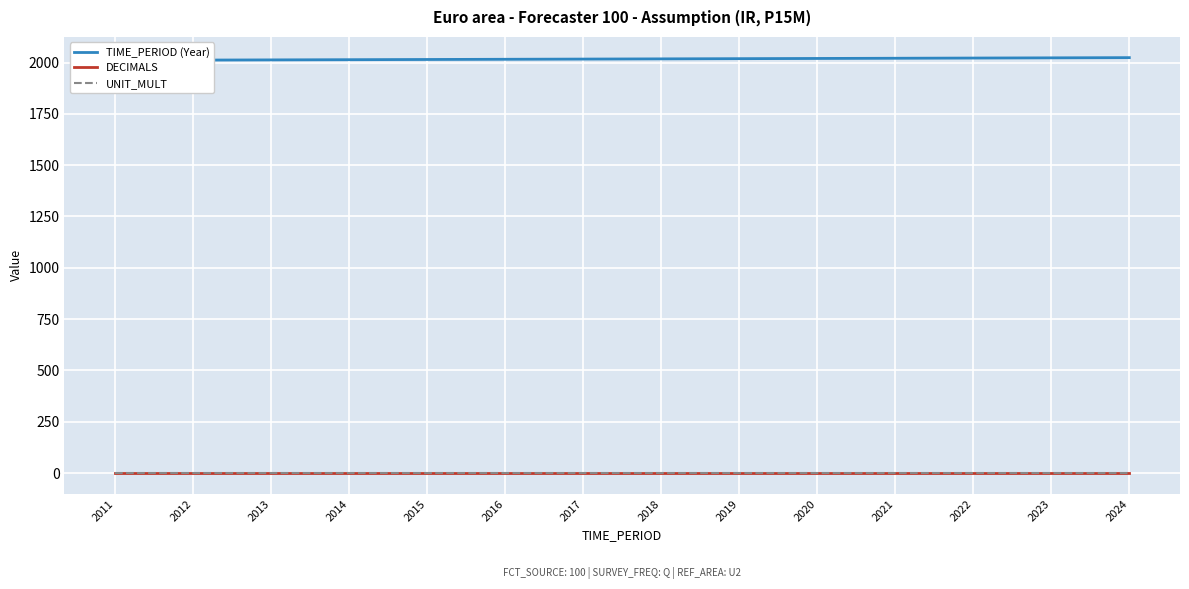

What is the average value of the TIME_PERIOD (Year) series?

2018